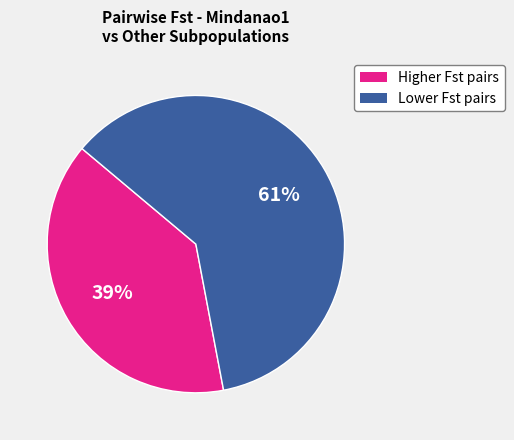

To the nearest percent, what is the average slice percentage?

50%